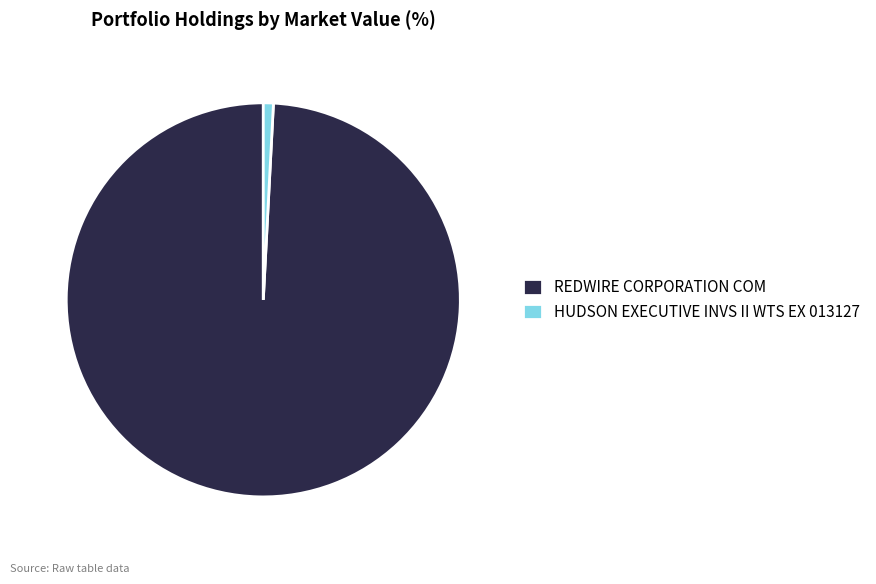

Does any single category account for the majority?

Yes